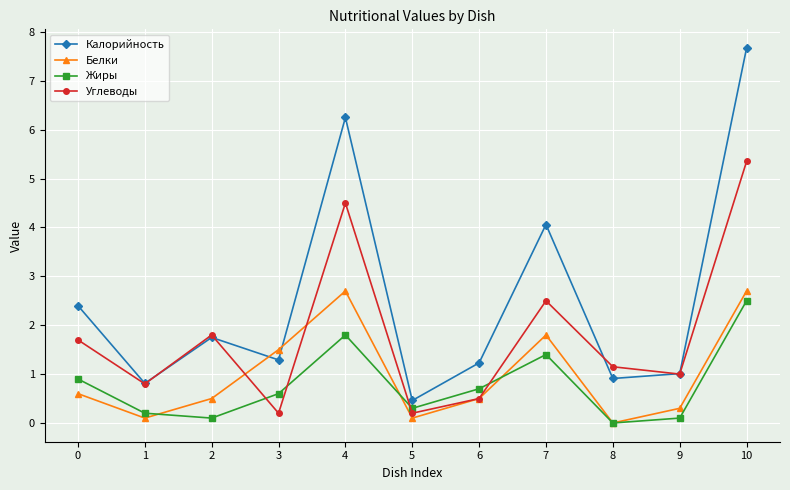

How many times do Калорийность and Белки cross each other?

2